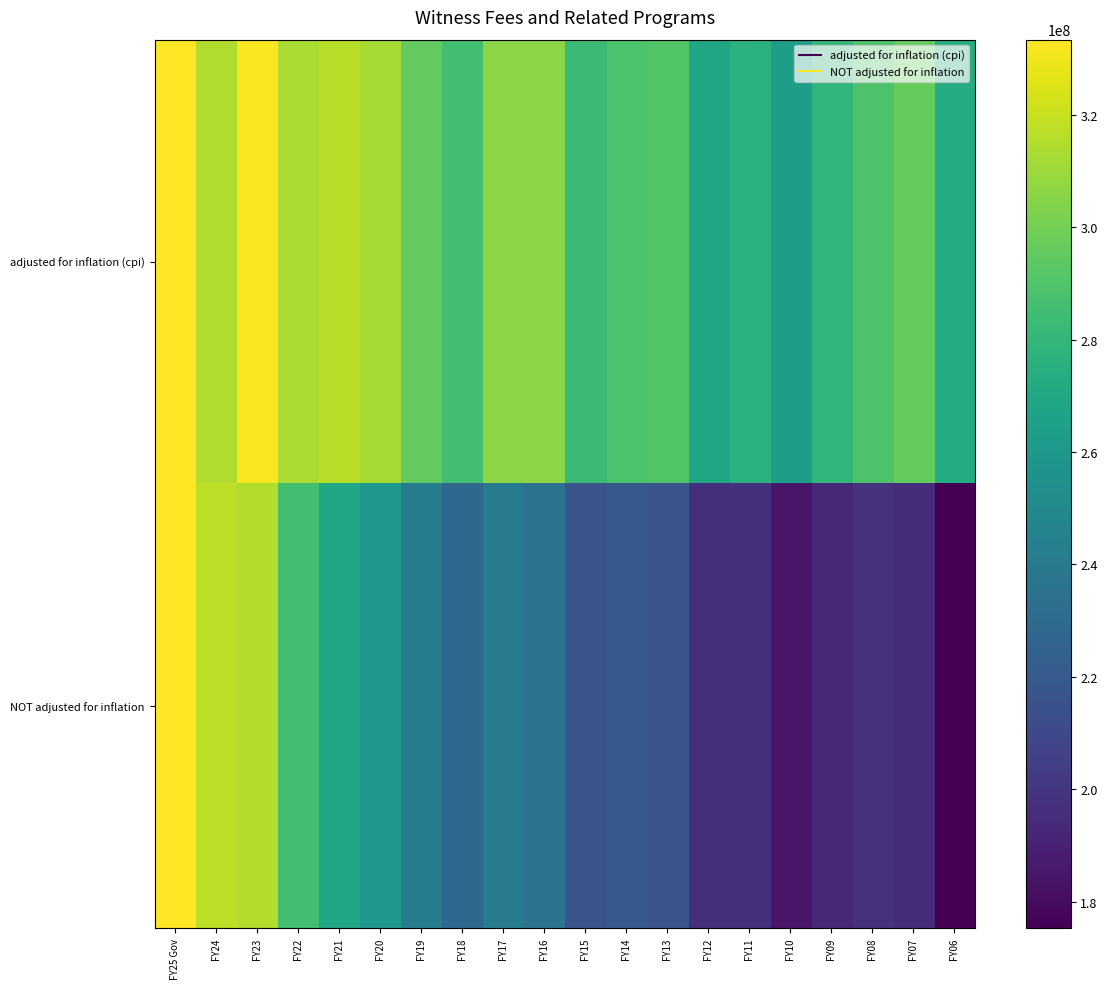

What is the difference between the highest and lowest values at FY12?

71015069